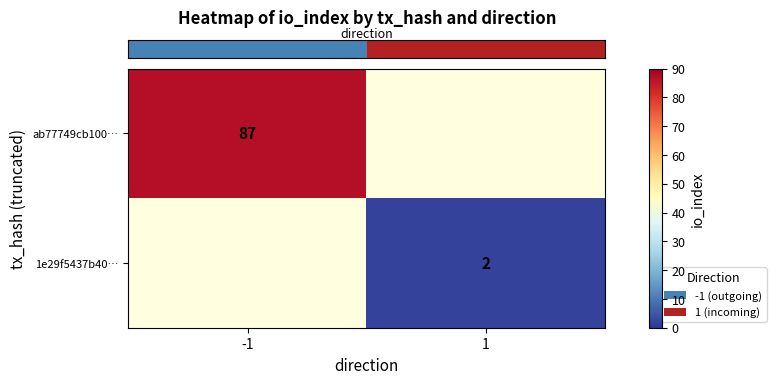

The value of row_1 at 1 is 2.0. True or false?

True